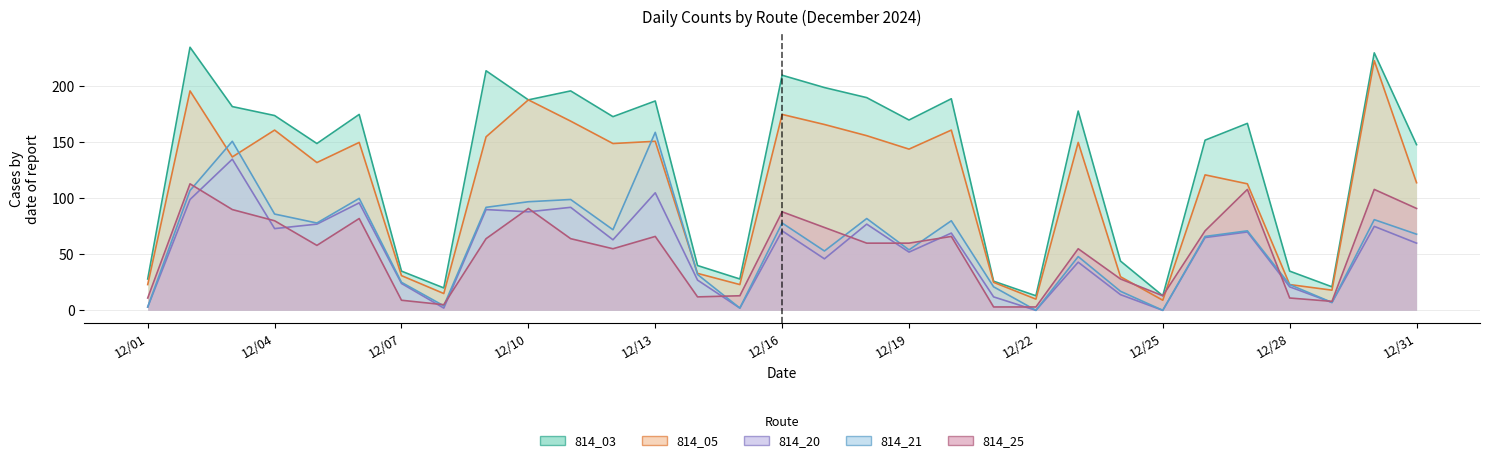

What is the total value across all series at 12/21?

87